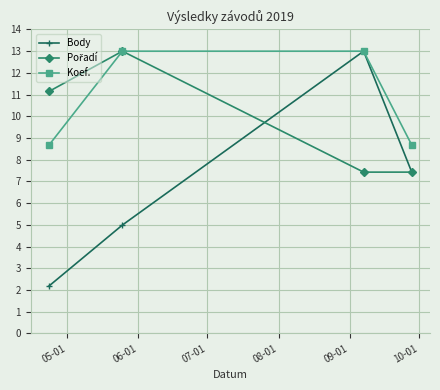

True or false: Body has more than 1 points higher than both neighbors.

False